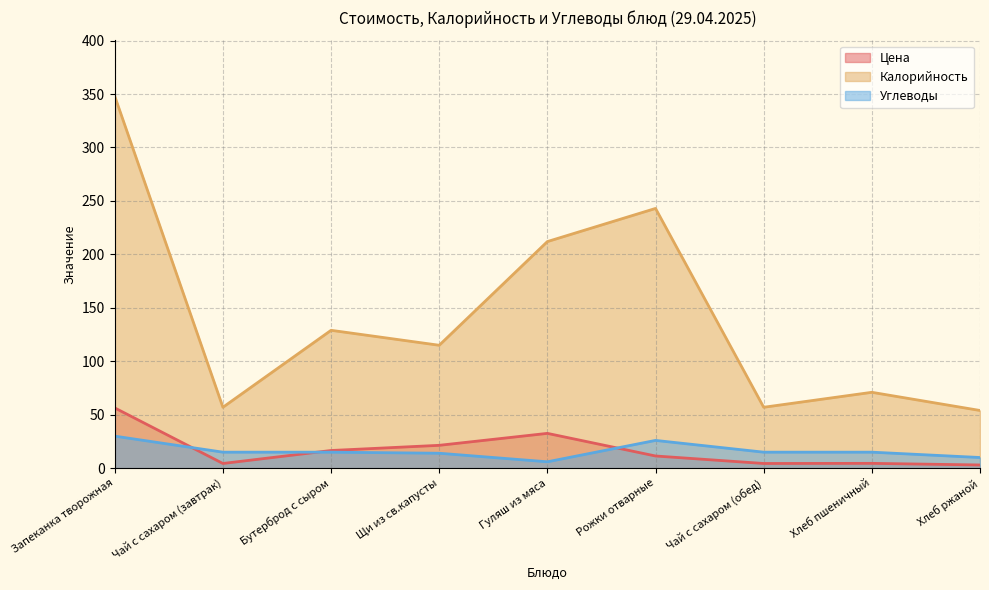

In Цена, how many points are lower than both neighbors (excluding endpoints)?

2